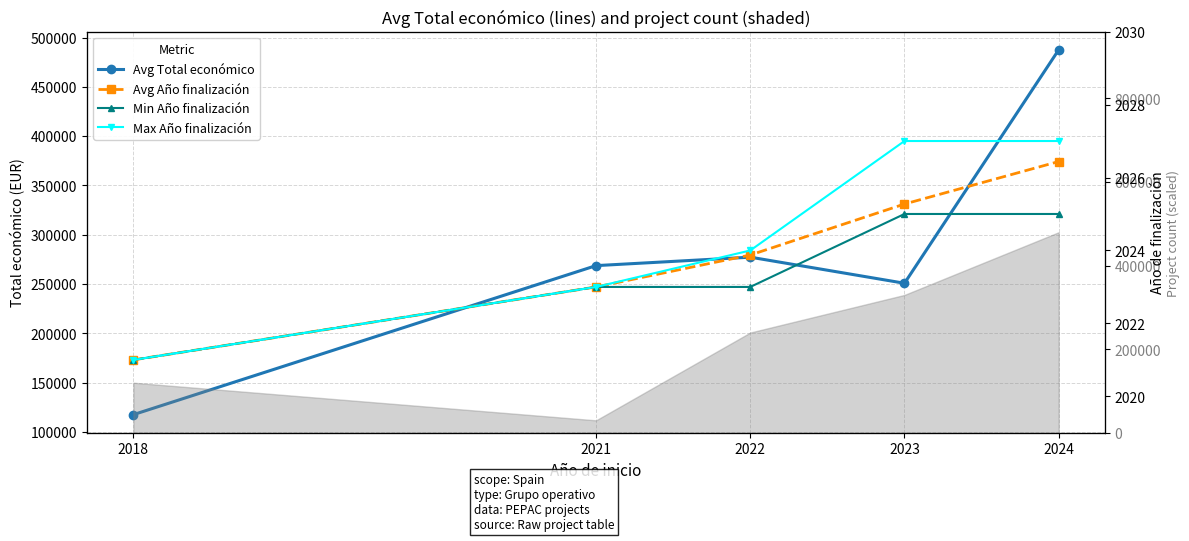

What is the lowest value of the Avg Total económico series?

117499.2